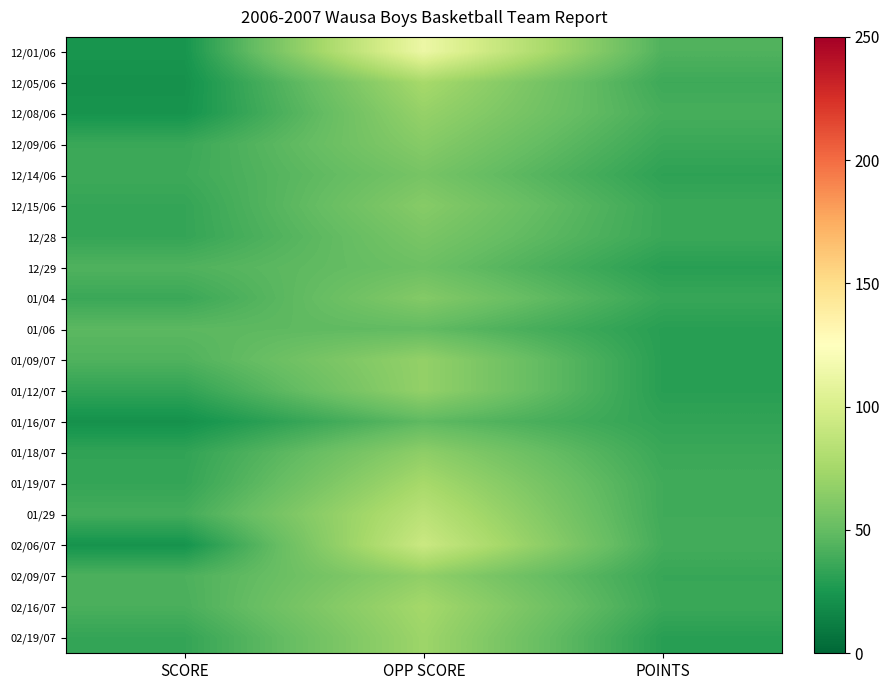

At how many categories does at least one series exceed 86?

1